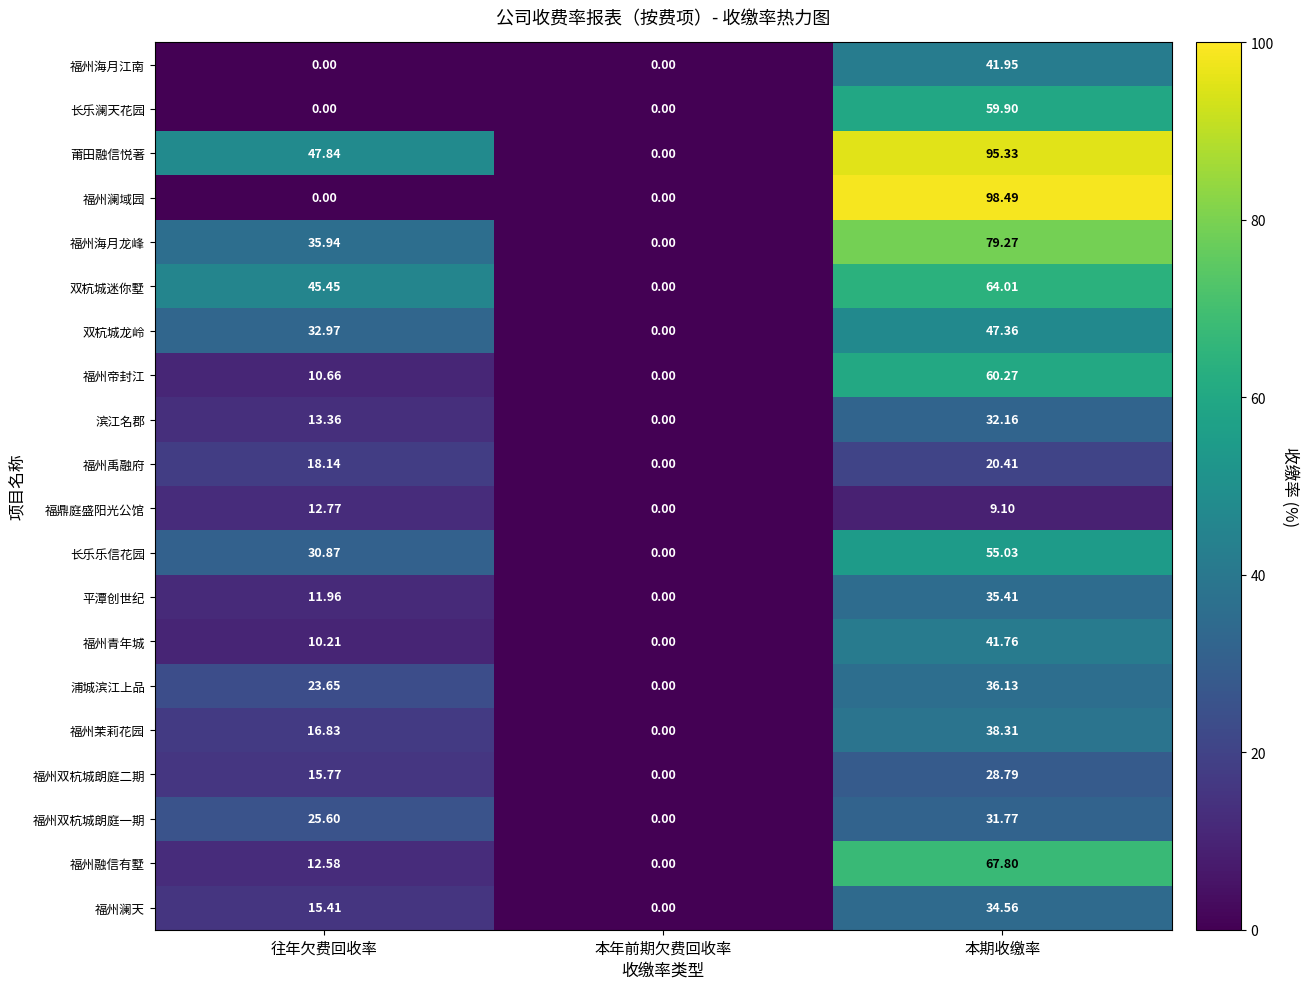

At which label does 滨江名郡 first exceed 13?

往年欠费回收率